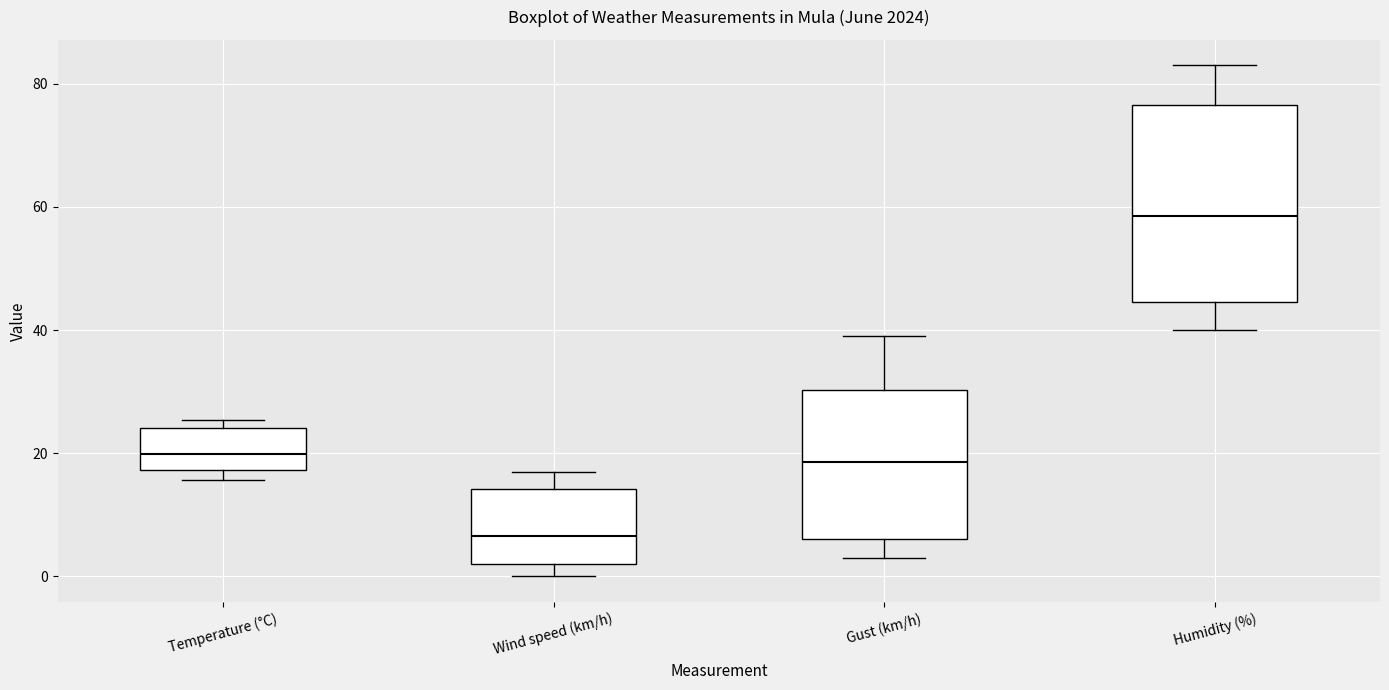

Reading left to right, read every box against the y-axis: the position of its median line, the range the box covers, and the ends of its whiskers. The values are not printed on the chart, so give them approximately, as read against the axis.

Temperature (°C): median 20, box 18 to 24, whiskers 16 to 26
Wind speed (km/h): median 6, box 2 to 14, whiskers 0 to 18
Gust (km/h): median 18, box 6 to 30, whiskers 4 to 40
Humidity (%): median 58, box 44 to 76, whiskers 40 to 84